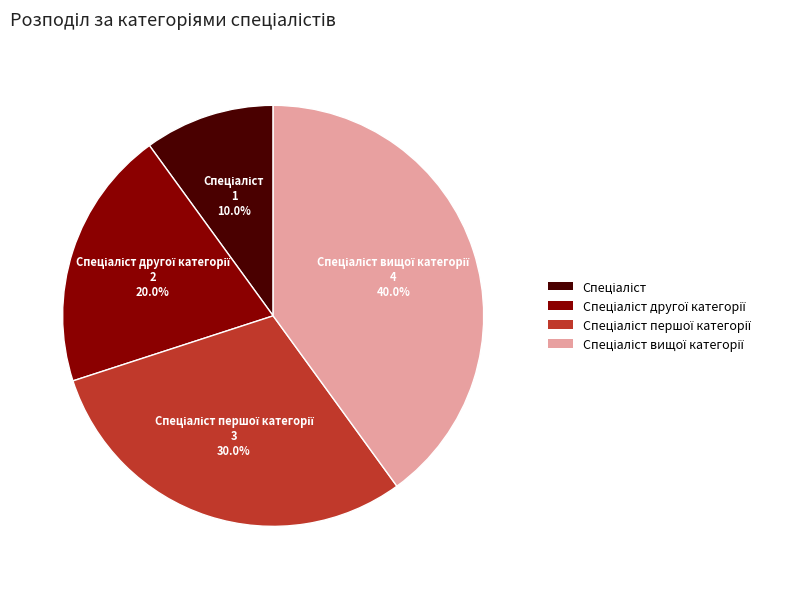

Does any single category account for the majority?

No